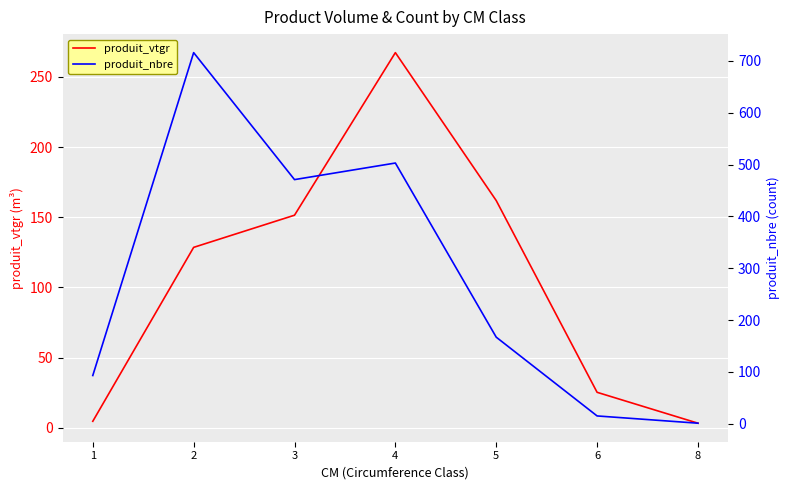

How many intersections are there between produit_vtgr and produit_nbre?

1